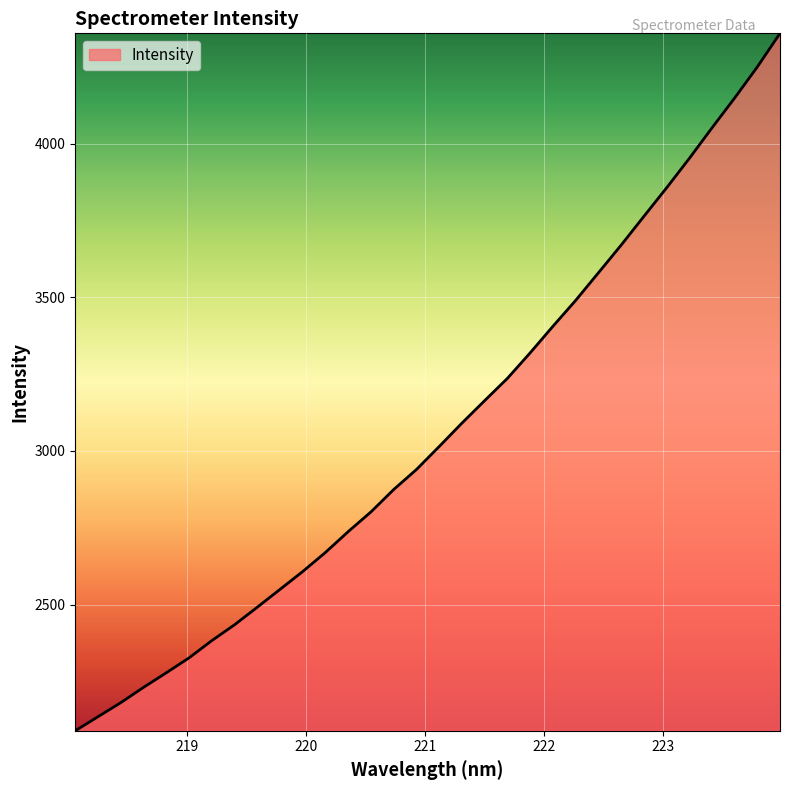

Reading left to right, extract all data points from this chart.

2089.1	2134.9	2180.6	2230.4	2277.9	2326.4	2382.6	2434.2	2491.4	2549.5	2607.7	2670.0	2737.7	2801.8	2874.7	2939.7	3014.5	3090.8	3163.9	3236.3	3319.3	3405.6	3489.8	3579.5	3669.6	3763.0	3855.9	3951.7	4051.3	4148.7	4250.1	4359.5